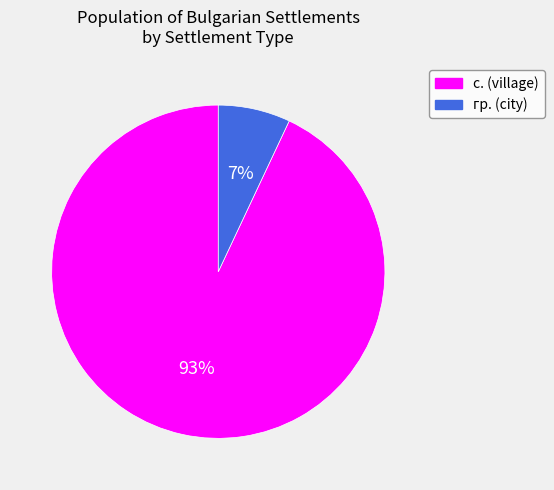

Does any single category account for the majority?

Yes